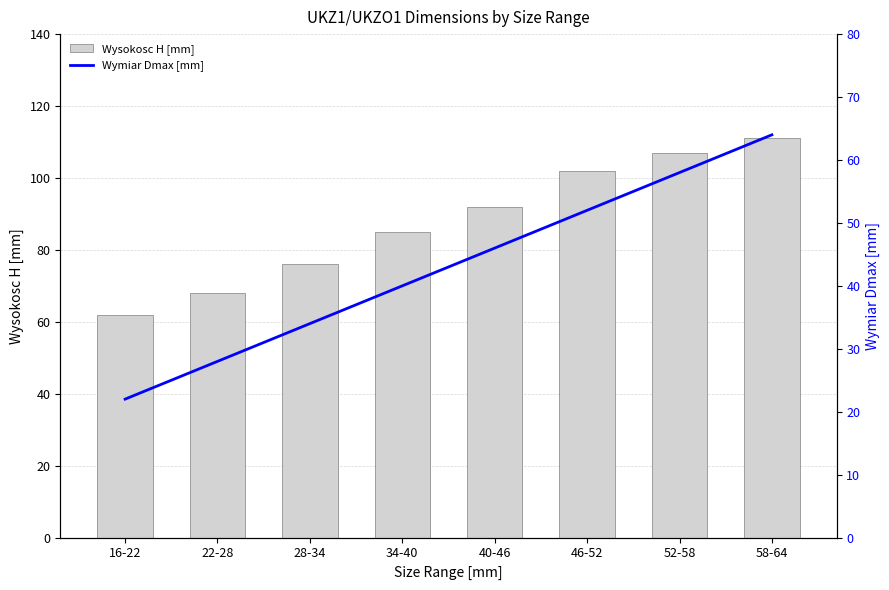

Count the number of data series in this chart.

2